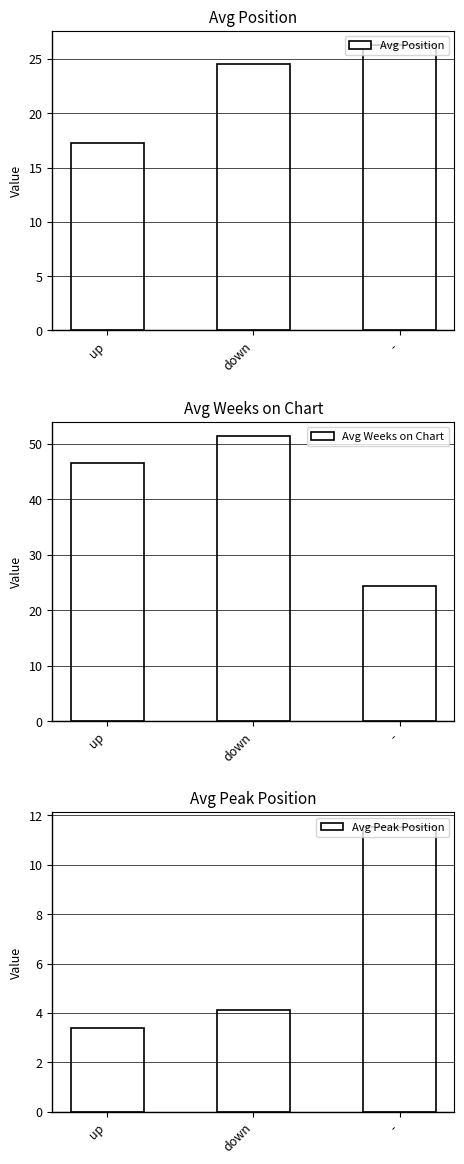

Is it true that Avg Peak Position equals 3.4 at up?

True